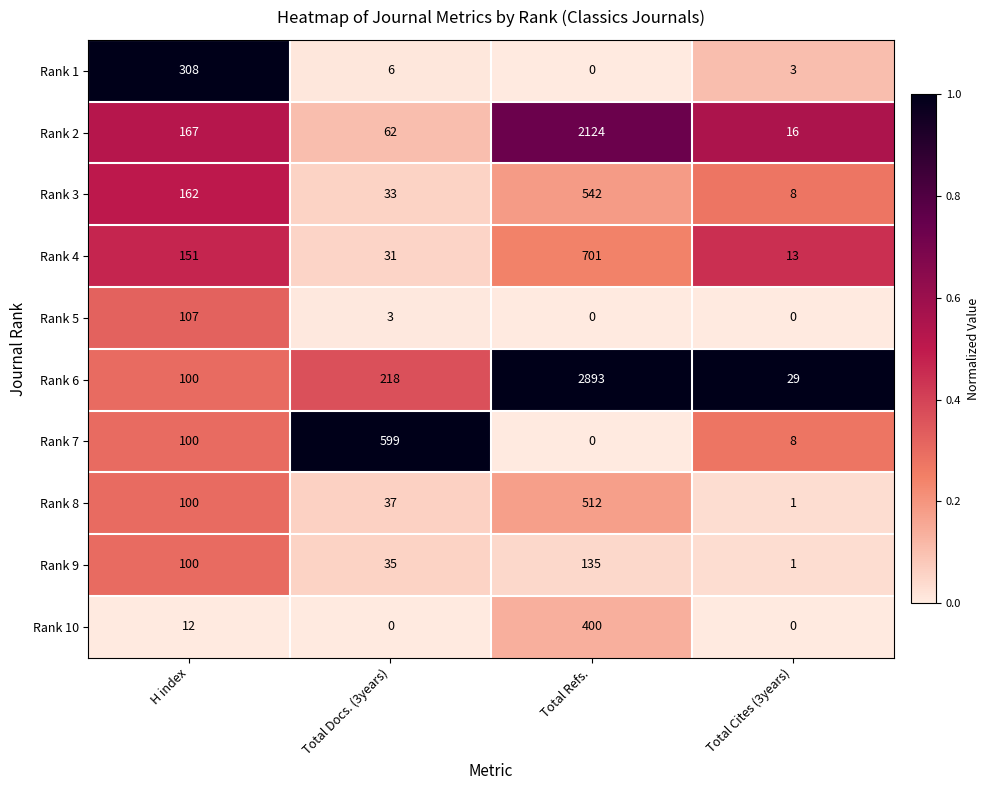

What is the difference between the maximum and minimum values in the Rank 8 series?

511